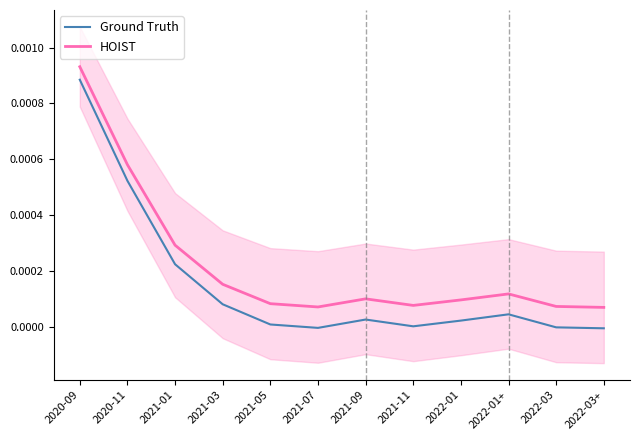

Where is the first local minimum for Ground Truth?

2021-07